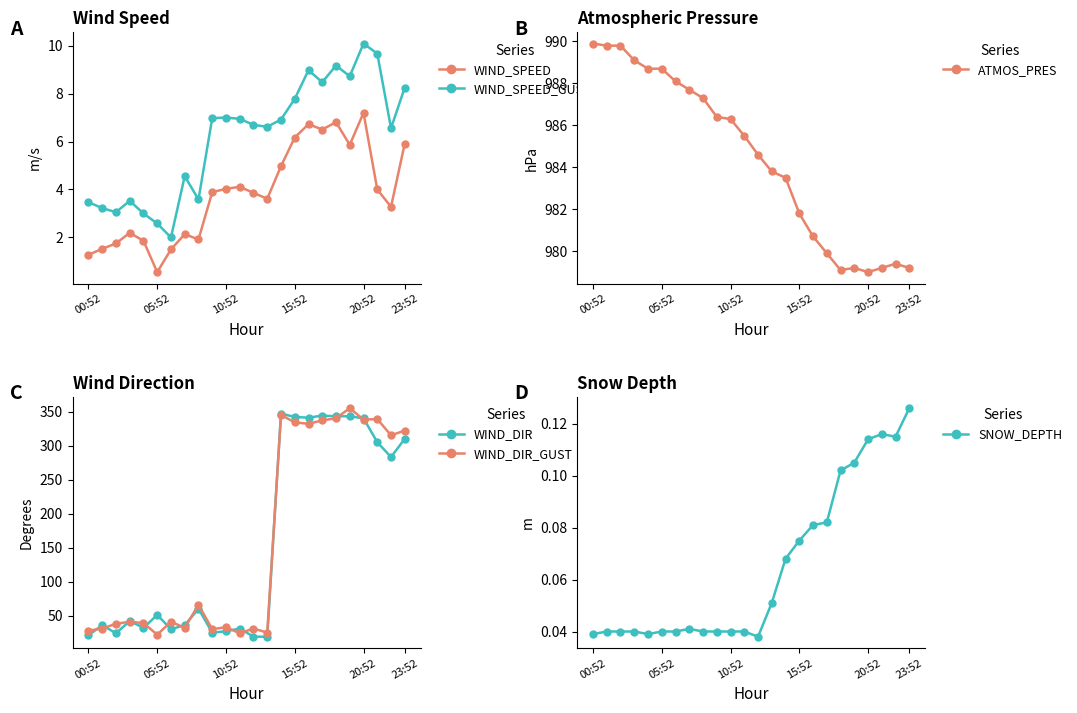

What is the sum of all SNOW_DEPTH values?

1.6